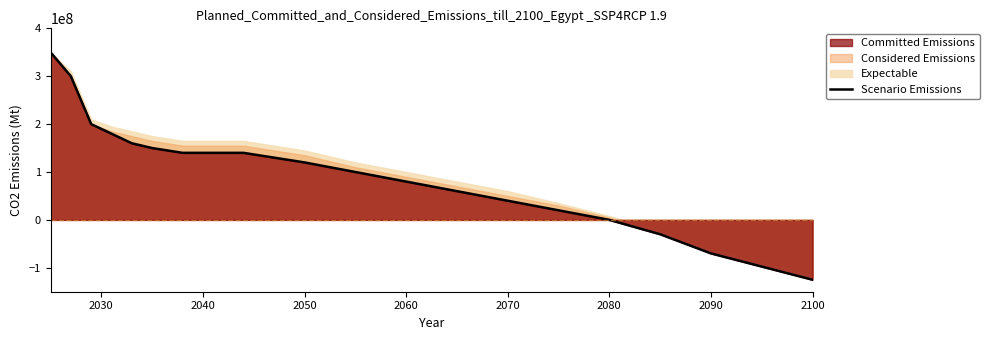

What is the minimum value for Scenario Emissions?

-125000000